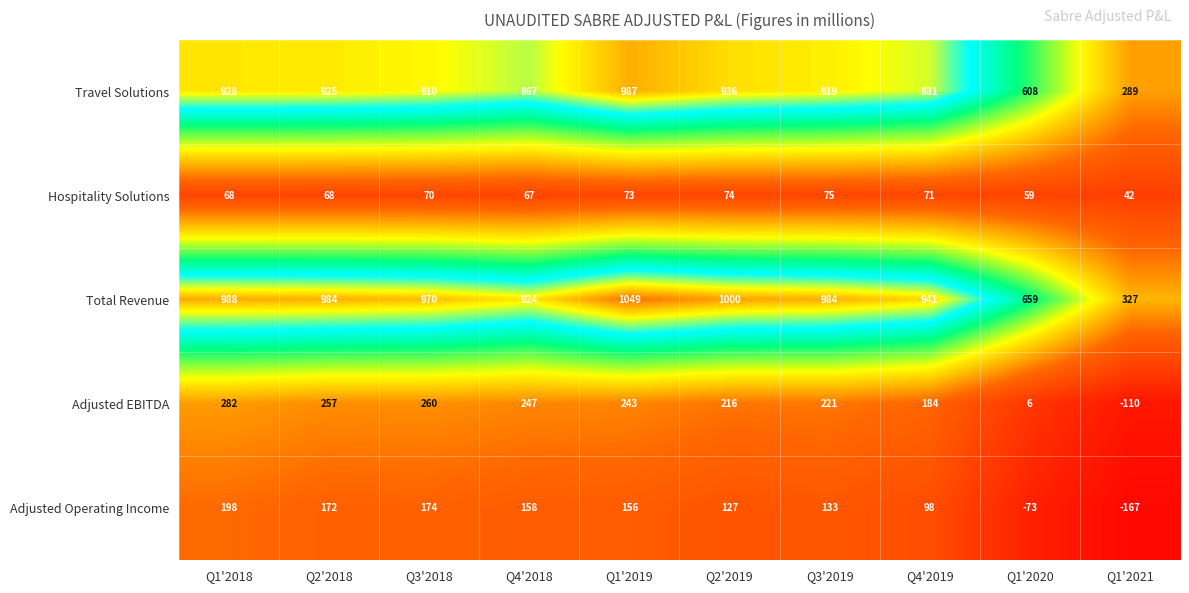

Rank the series at Q2'2019 from highest to lowest value.

Total Revenue, Travel Solutions, Adjusted EBITDA, Adjusted Operating Income, Hospitality Solutions